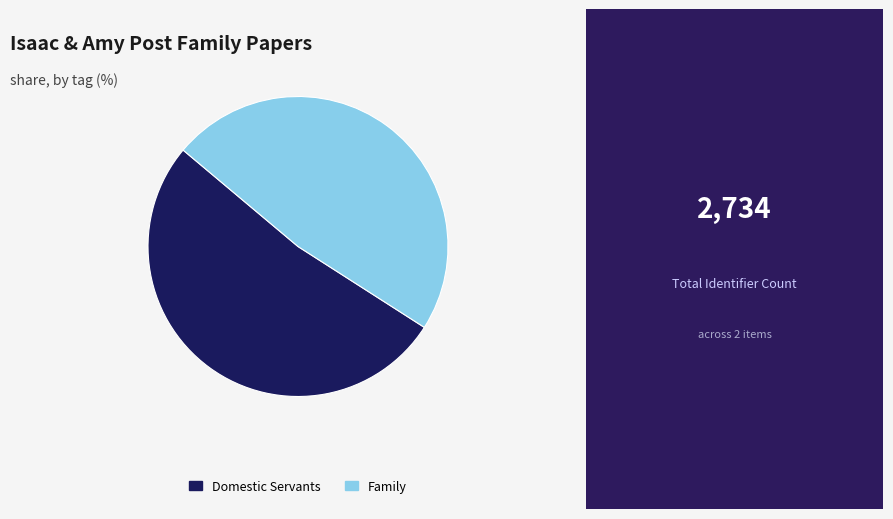

Approximately how many times larger is the value at Domestic Servants compared to Family?

1.1